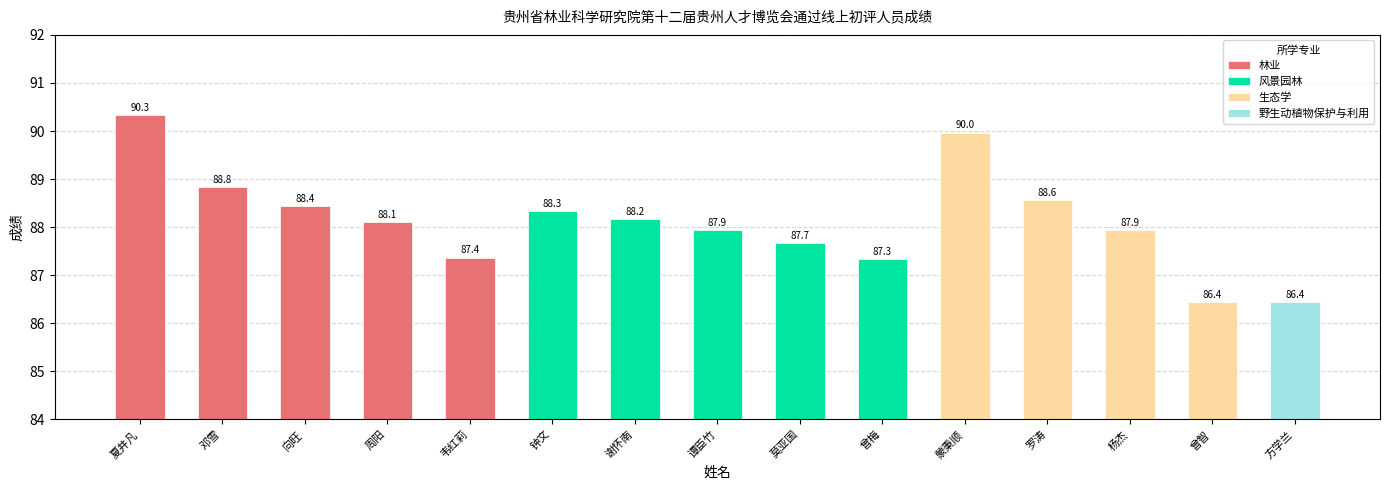

Rank the categories by value from lowest to highest.

曾智, 方学兰, 曾梅, 韦红莉, 莫亚国, 谭臣竹, 杨杰, 周阳, 谢怀南, 钟文, 向旺, 罗涛, 邓雪, 蒙秉顺, 夏井凡